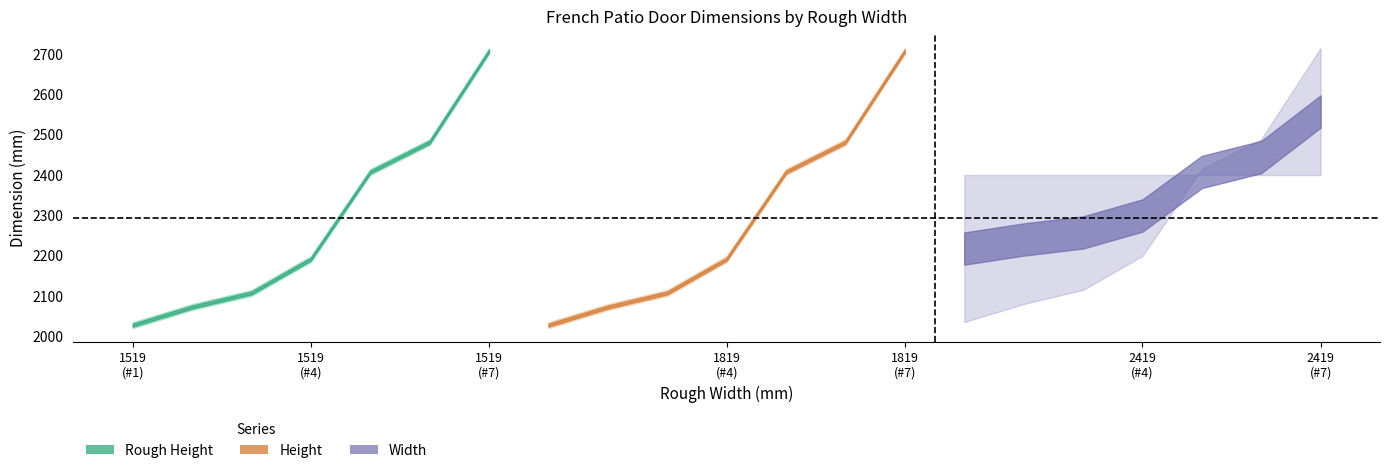

At which category does the chart reach its peak across all series?

1519